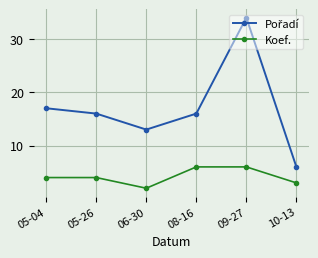

Between 06-30 and 08-16, which series saw the biggest shift?

Koef.